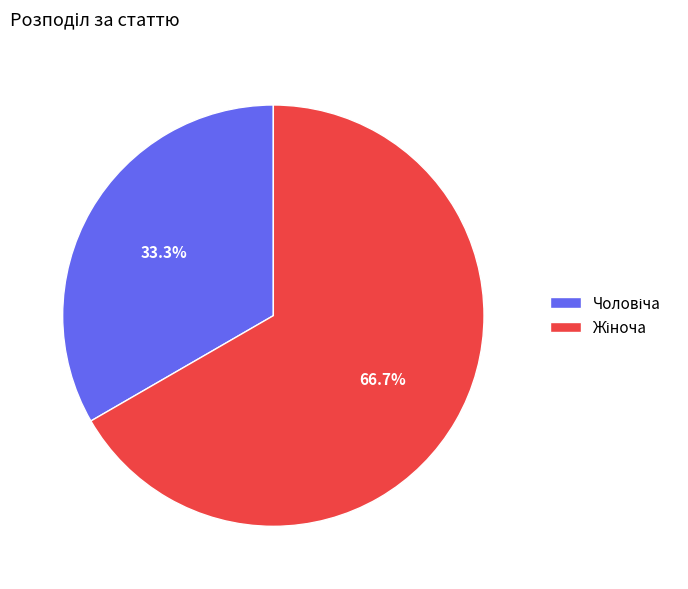

Is there a majority slice in this chart?

Yes